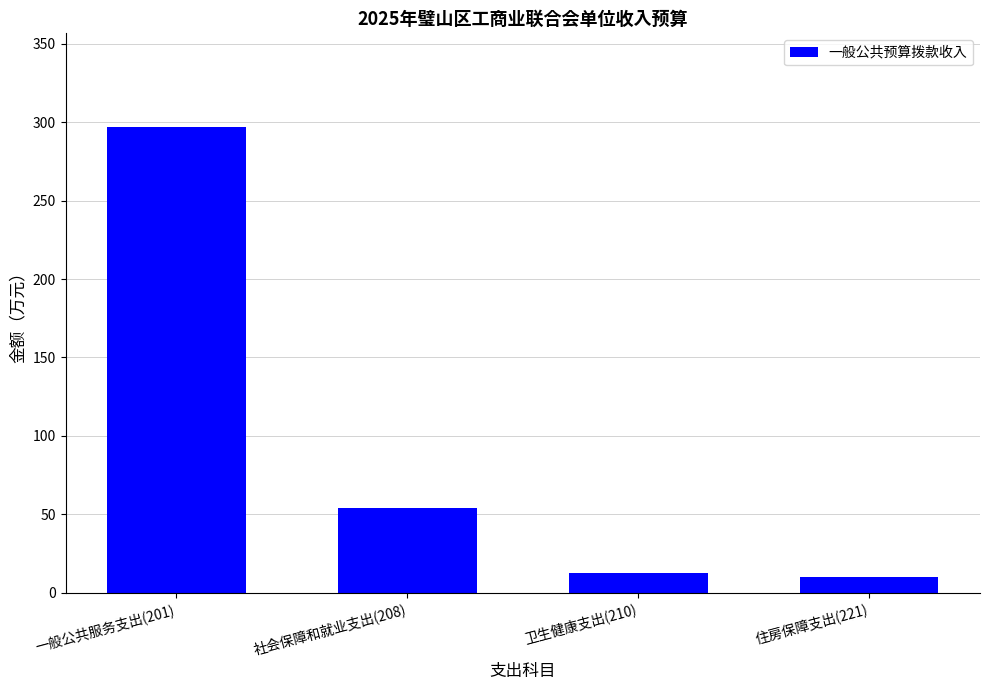

What is the value of the 1st bar from the left?

297.3